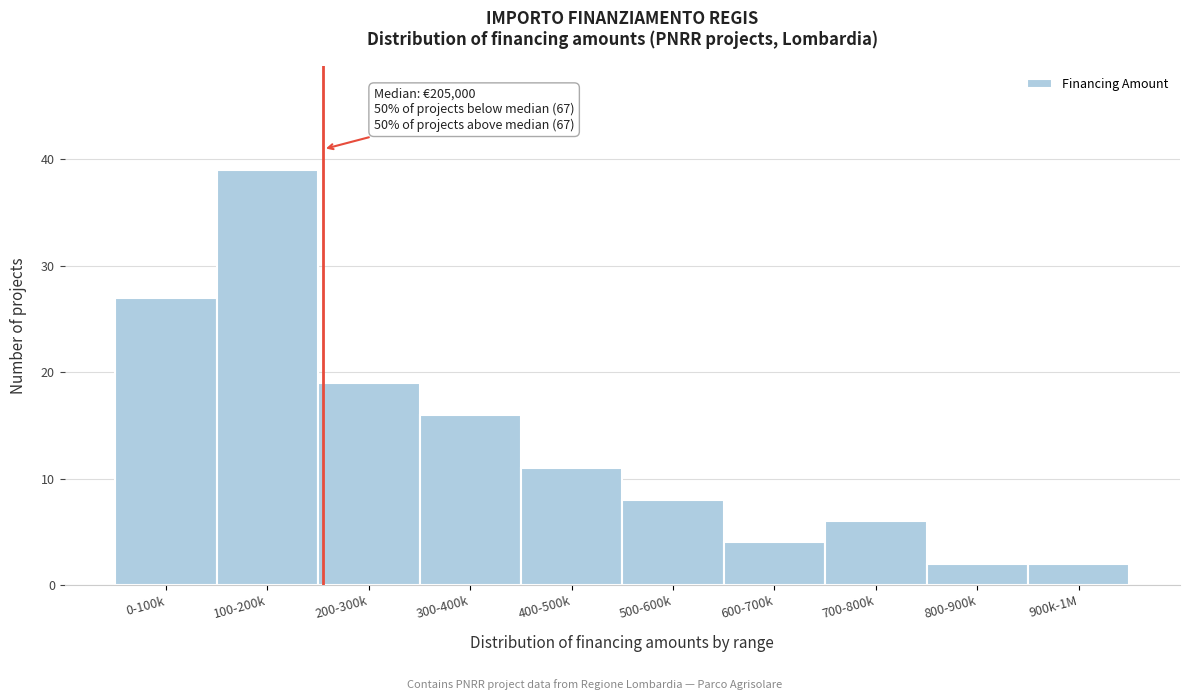

Reading left to right, what are all the values shown in this chart?

27	39	19	16	11	8	4	6	2	2